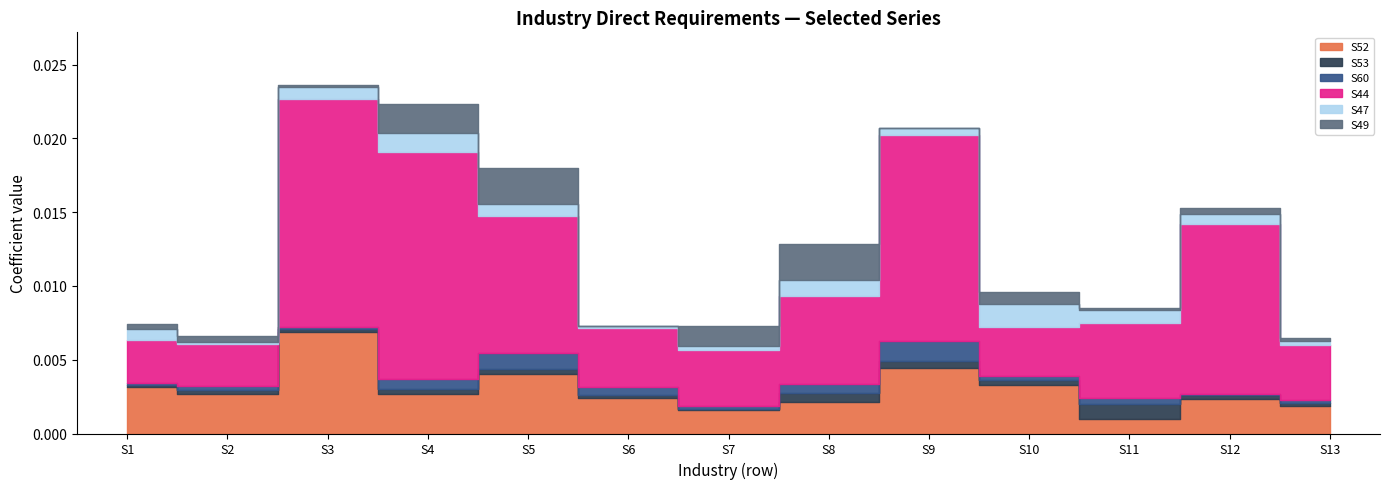

True or false: S53 has a value of 0.0 at S4.

True